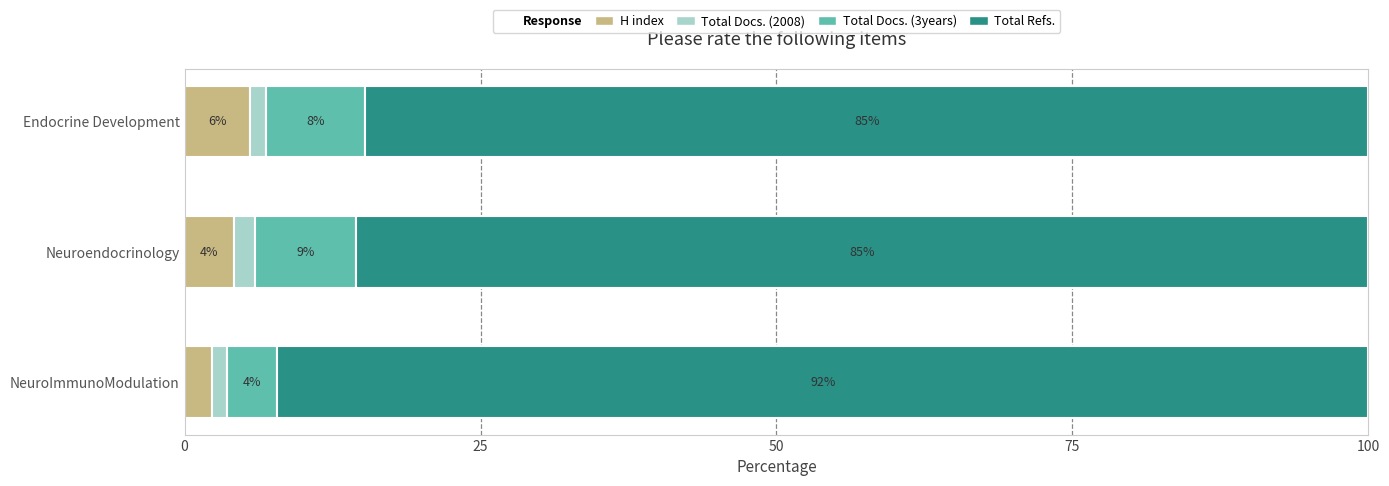

What is the average value of the Total Docs. (3years) series?

7.1